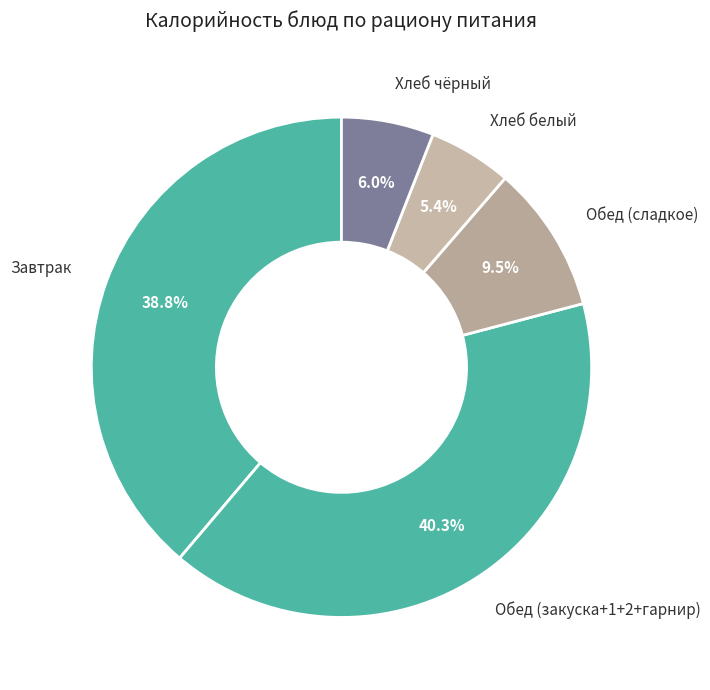

Between Завтрак and Обед (закуска+1+2+гарнир), which is larger?

Обед (закуска+1+2+гарнир)